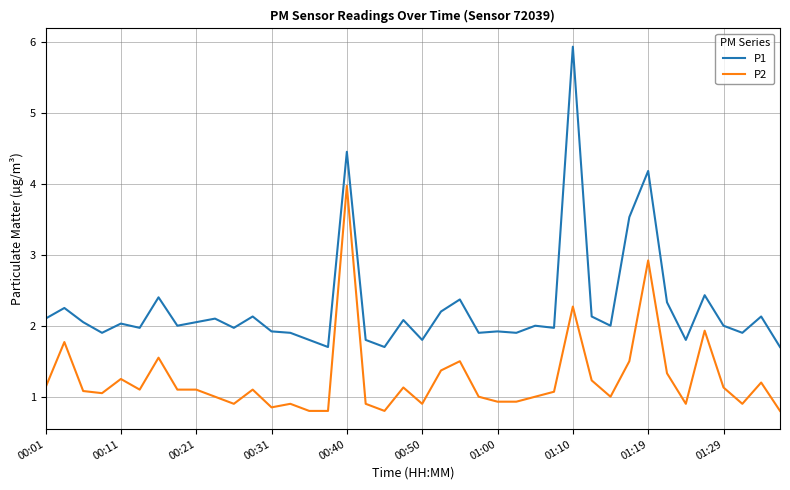

What is the lowest value of the P1 series?

1.7